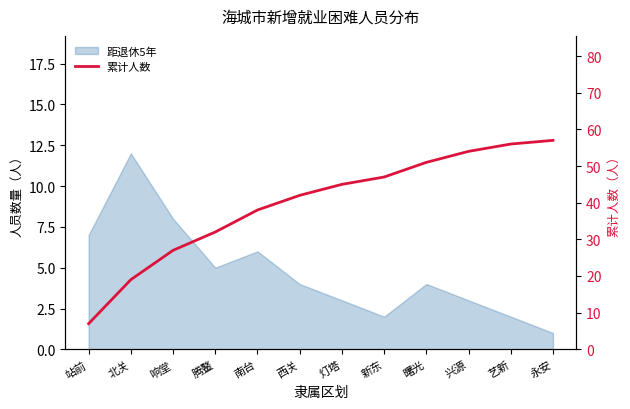

The chart shows a value of 86 at 艺新. True or false?

False